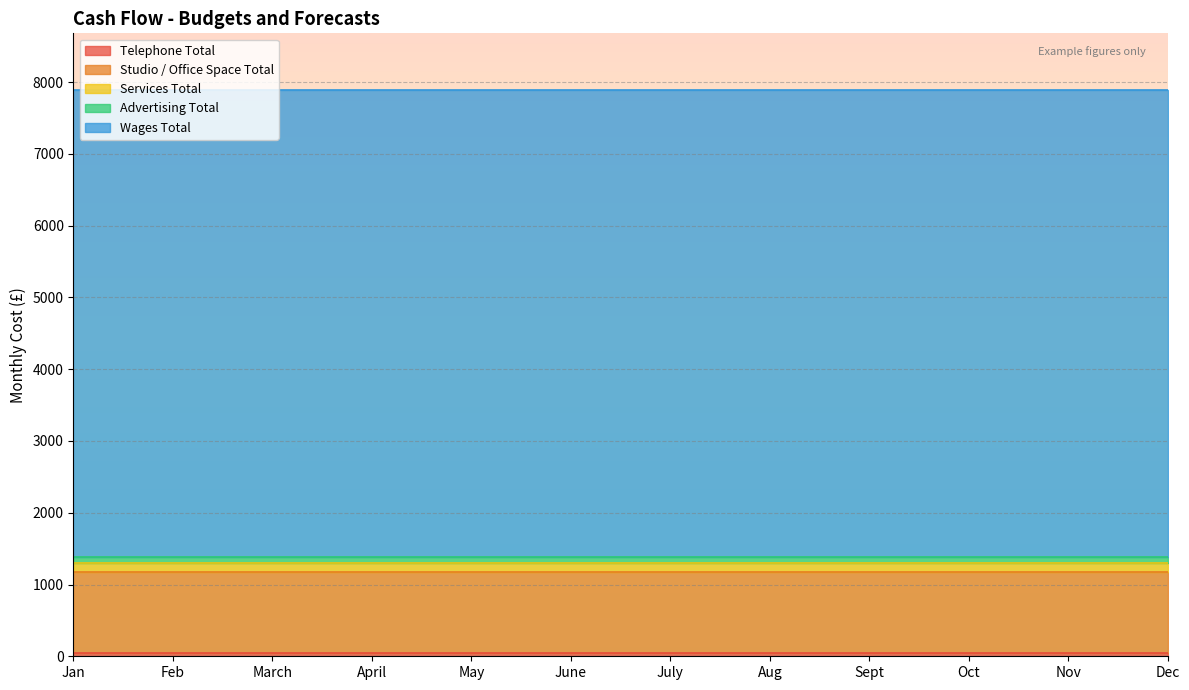

Reading right to left, transcribe all the data shown in this chart.

Telephone Total: Dec=40	Nov=40	Oct=40	Sept=40	Aug=40	July=40	June=40	May=40	April=40	March=40	Feb=40	Jan=40
Studio / Office Space Total: Dec=1130	Nov=1130	Oct=1130	Sept=1130	Aug=1130	July=1130	June=1130	May=1130	April=1130	March=1130	Feb=1130	Jan=1130
Services Total: Dec=130	Nov=130	Oct=130	Sept=130	Aug=130	July=130	June=130	May=130	April=130	March=130	Feb=130	Jan=130
Advertising Total: Dec=90	Nov=90	Oct=90	Sept=90	Aug=90	July=90	June=90	May=90	April=90	March=90	Feb=90	Jan=90
Wages Total: Dec=6500	Nov=6500	Oct=6500	Sept=6500	Aug=6500	July=6500	June=6500	May=6500	April=6500	March=6500	Feb=6500	Jan=6500